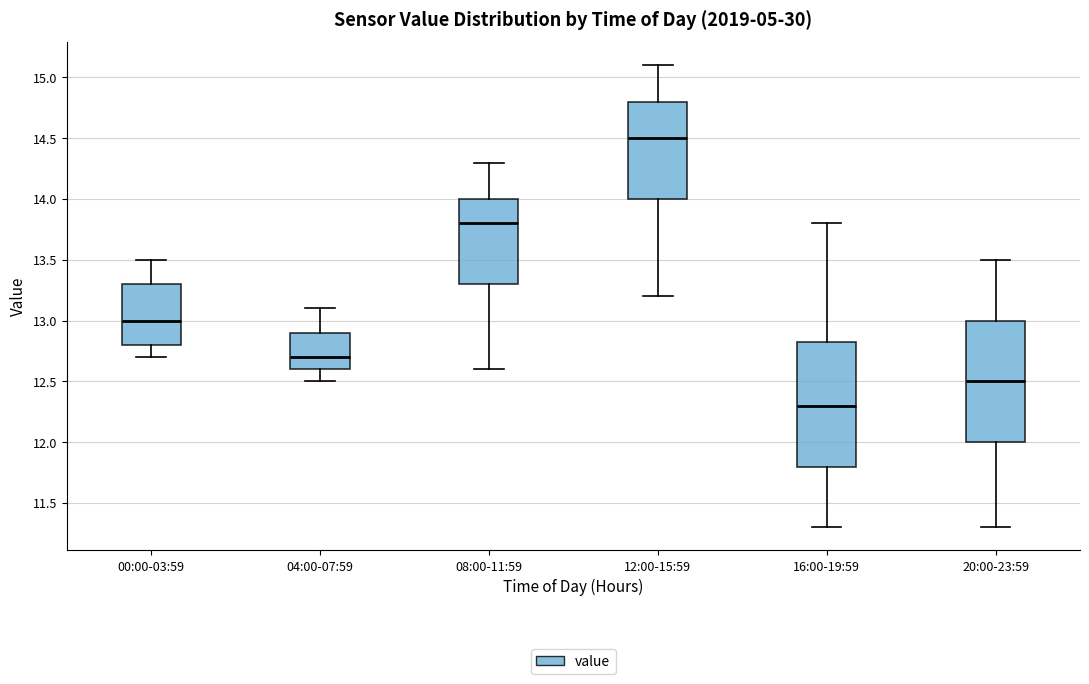

Reading left to right, transcribe this box plot: for each box, give where its median line is, the range the box spans, and where its two whiskers end, as read against the y-axis. The values are not printed on the chart, so give them approximately, as read against the axis.

00:00-03:59: median 13.00, box 12.80 to 13.30, whiskers 12.70 to 13.50
04:00-07:59: median 12.70, box 12.60 to 12.90, whiskers 12.50 to 13.10
08:00-11:59: median 13.80, box 13.30 to 14.00, whiskers 12.60 to 14.30
12:00-15:59: median 14.50, box 14.00 to 14.80, whiskers 13.20 to 15.10
16:00-19:59: median 12.30, box 11.80 to 12.85, whiskers 11.30 to 13.80
20:00-23:59: median 12.50, box 12.00 to 13.00, whiskers 11.30 to 13.50